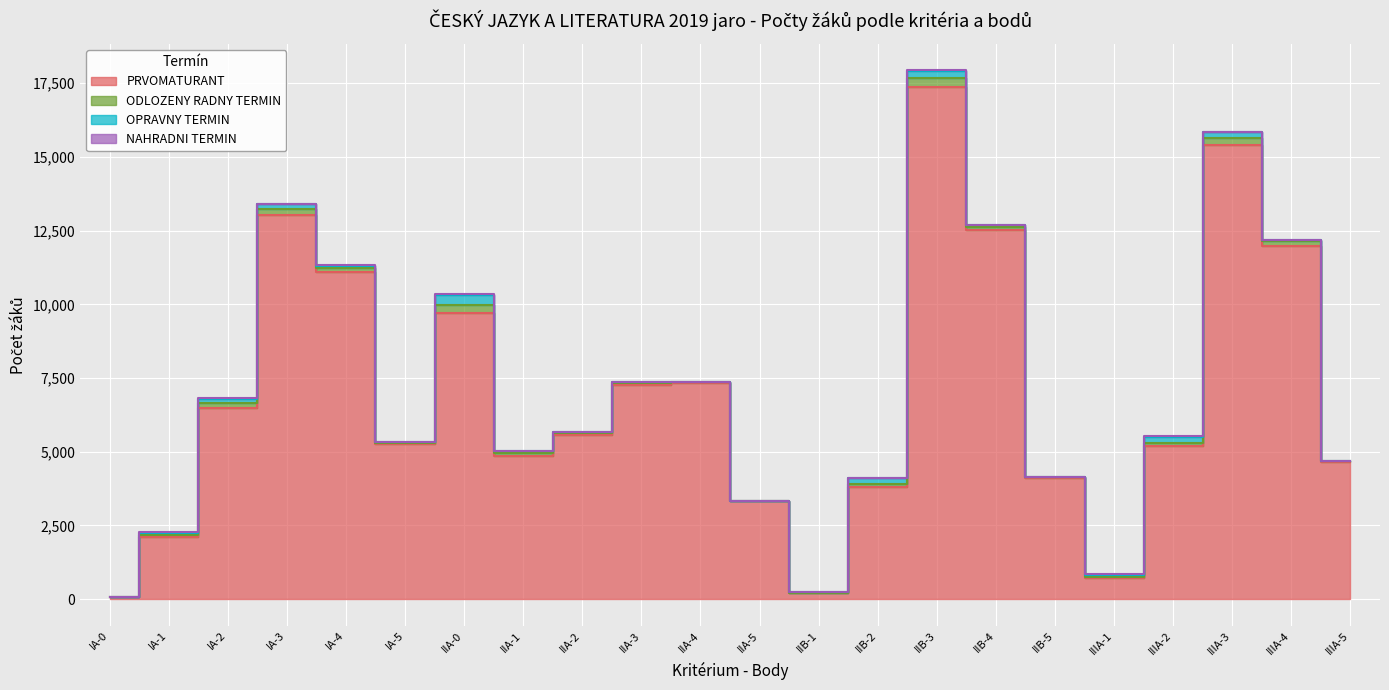

In OPRAVNY TERMIN, how many points are lower than both neighbors (excluding endpoints)?

3